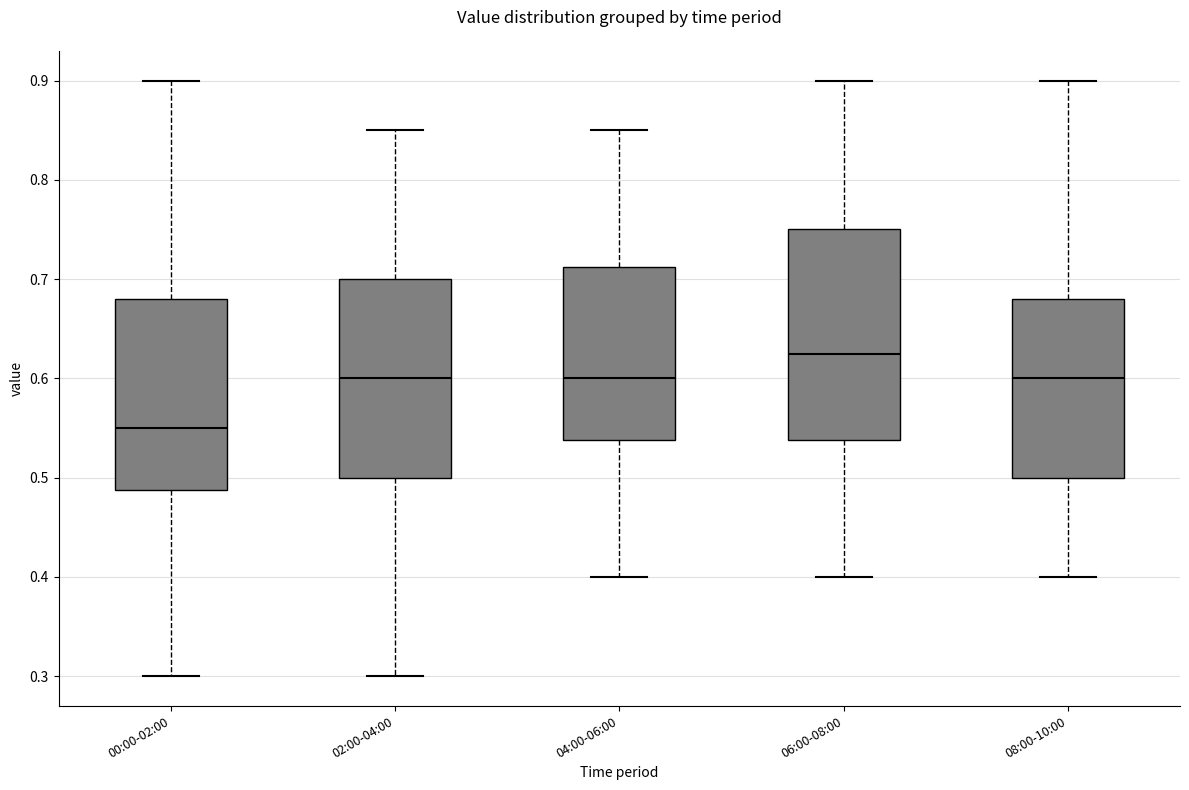

Comparing the boxes themselves (not the whiskers), which one is the tallest?

06:00-08:00